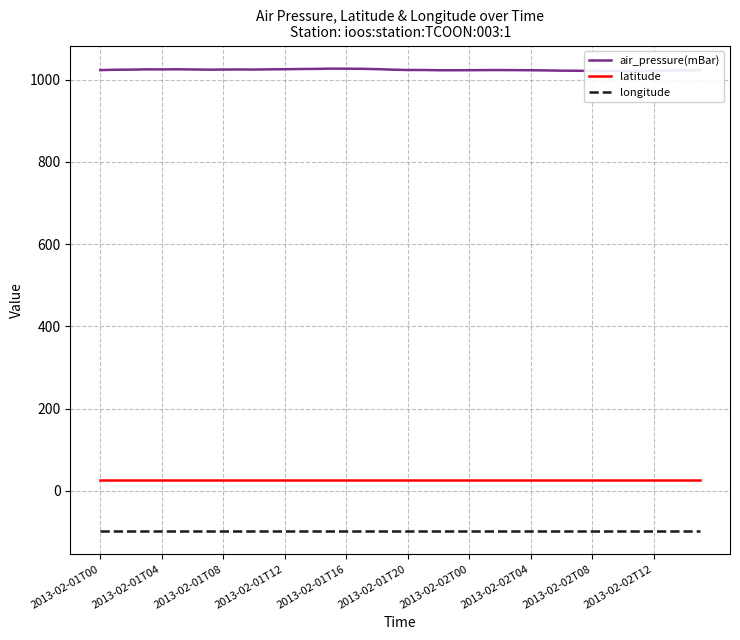

What is the value of the latitude point at the 38th from the left?

26.8